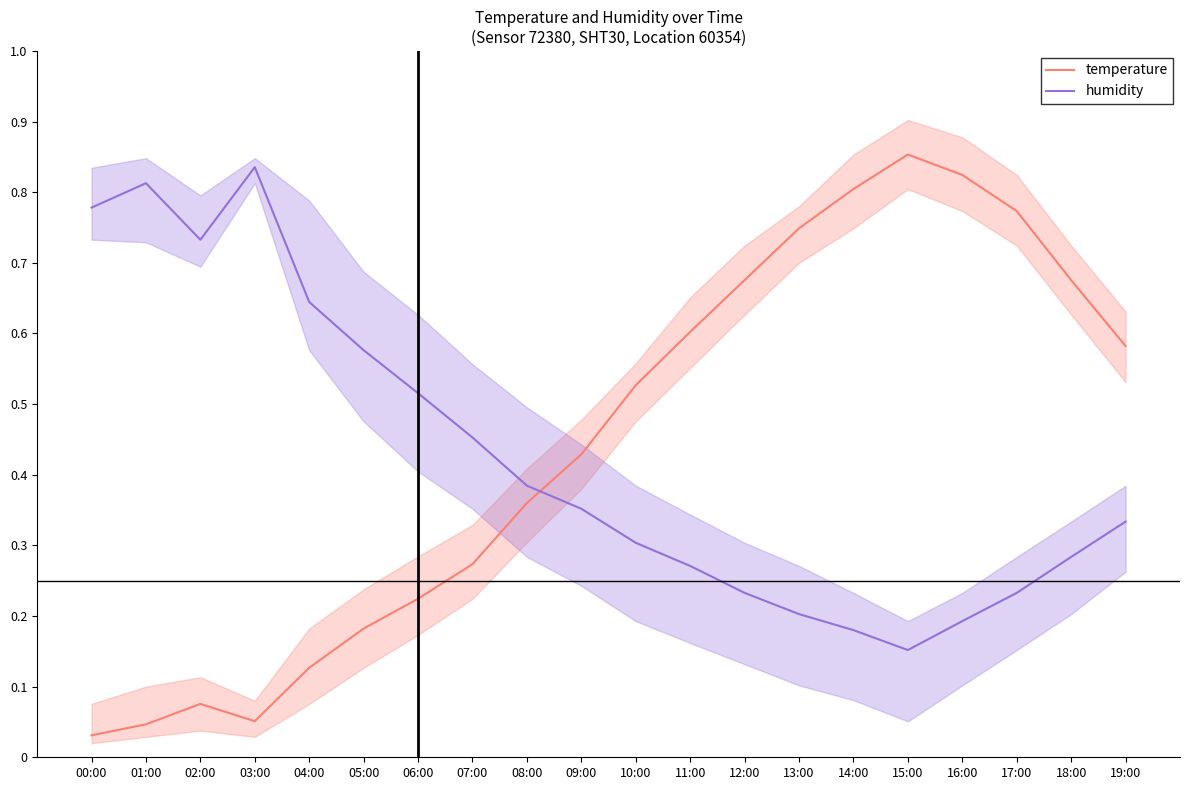

What is the difference between the maximum and minimum values in the temperature series?

0.8